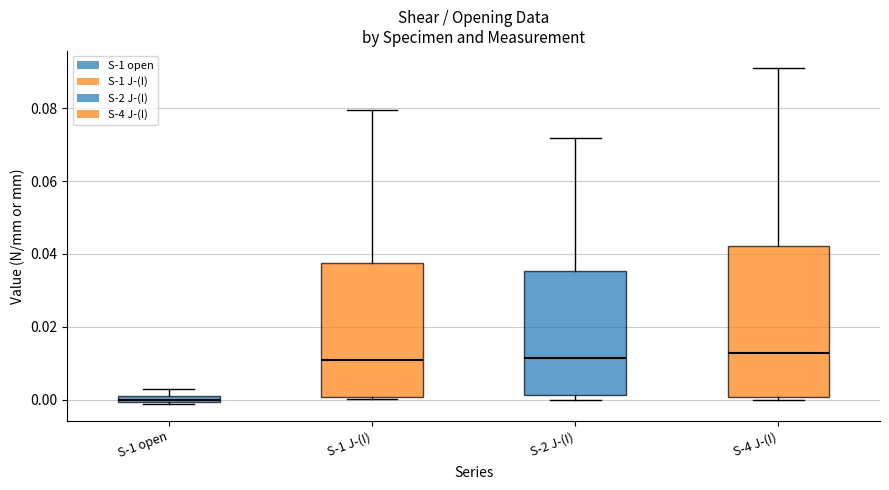

Where is the upper edge of the box for S-4 J-(I) on the y-axis? The values are not printed on the chart, so give them approximately, as read against the axis.

0.042